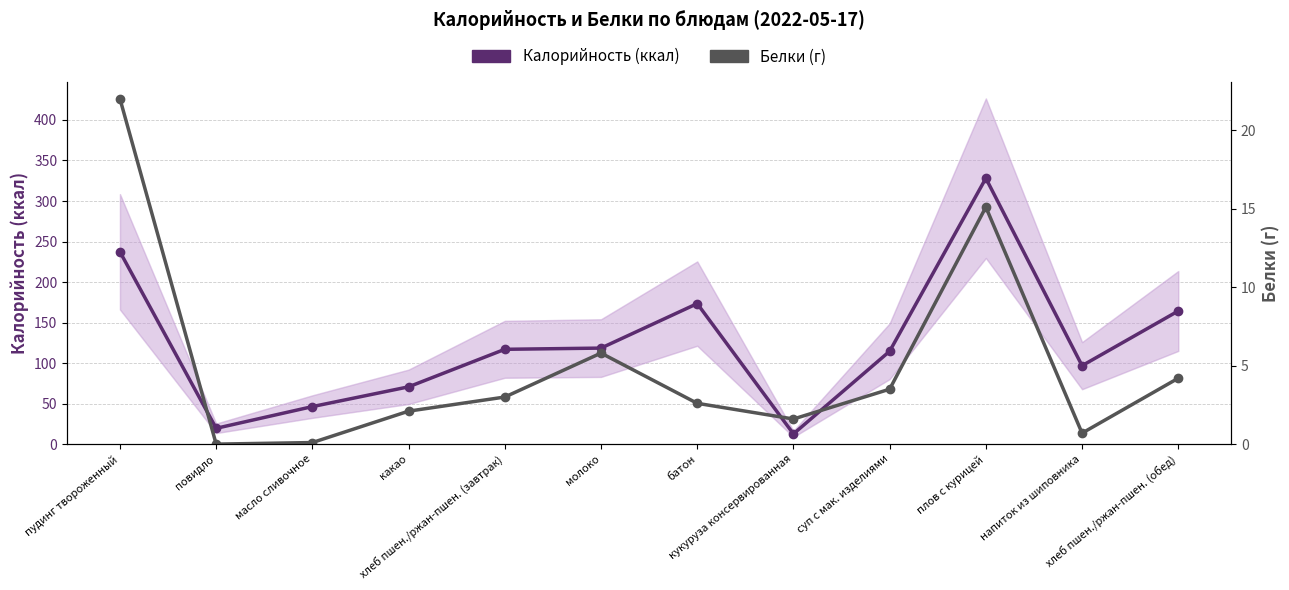

How many interior local peaks does the Белки (г) series have?

2